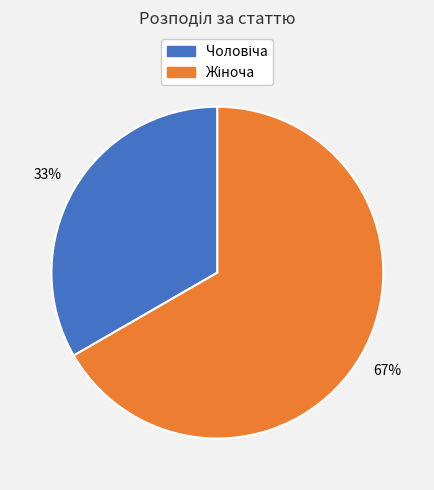

To the nearest percent, what is the average slice percentage?

50%